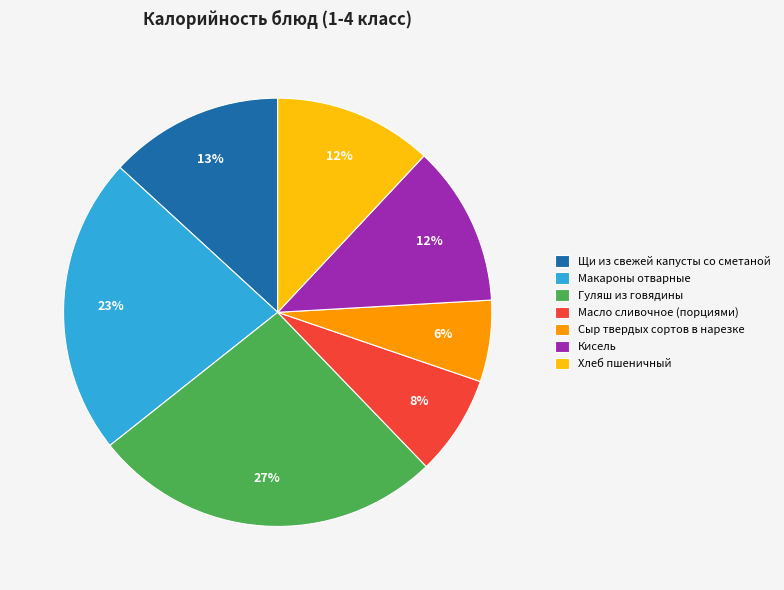

What percentage is the Щи из свежей капусты со сметаной slice, to the nearest percent?

13%